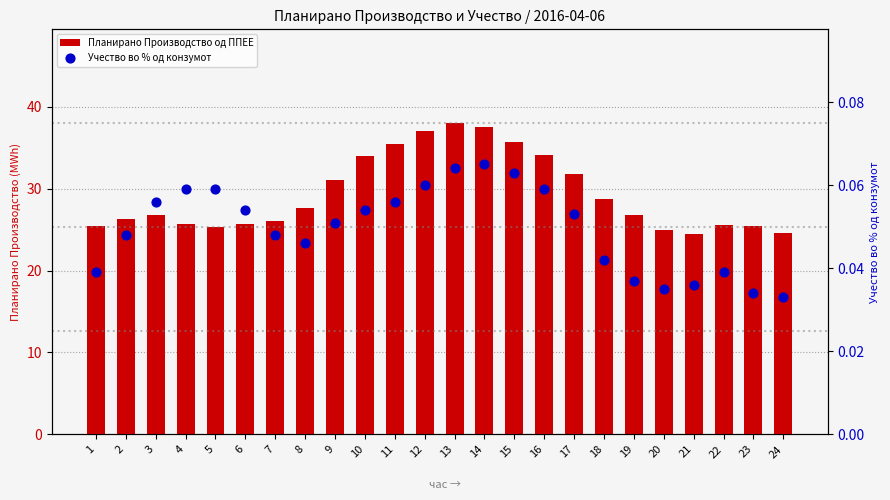

Which series reaches the minimum Y coordinate?

Учество во % од конзумот